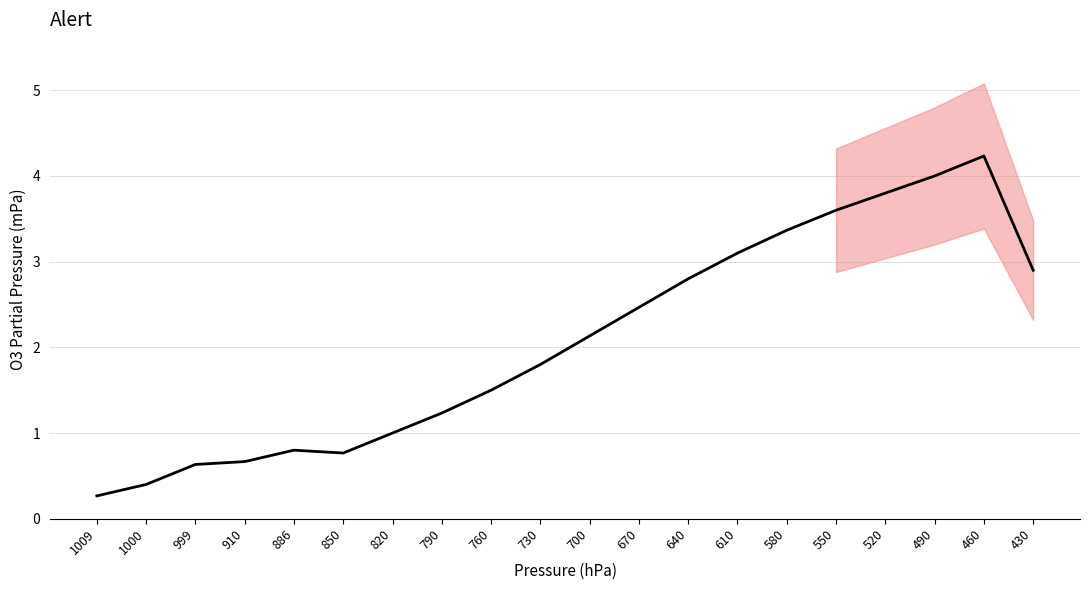

List the labels in order of value, largest first.

460, 490, 520, 550, 580, 610, 430, 640, 670, 700, 730, 760, 790, 820, 886, 850, 910, 999, 1000, 1009